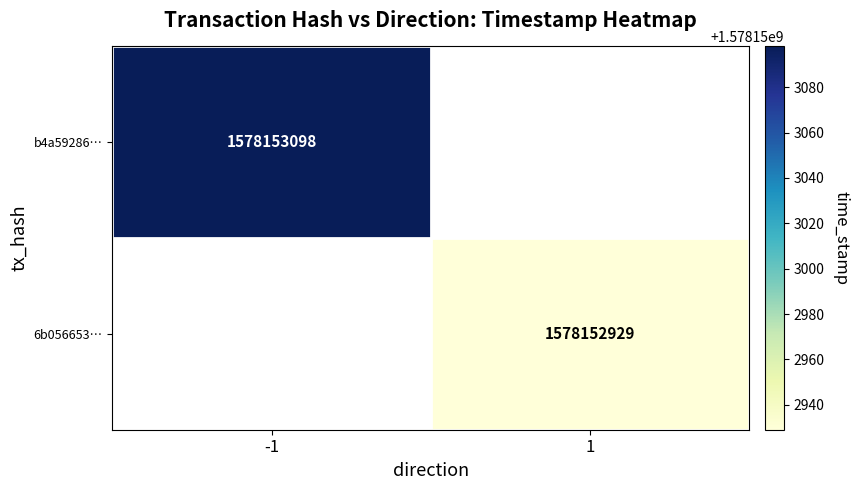

List the series in order of their peak value, highest first.

b4a59286db8e7612f4bf6999e7095ccb7773dcd, 6b056653598880ac4247fa3276f0f6ed5a9856a